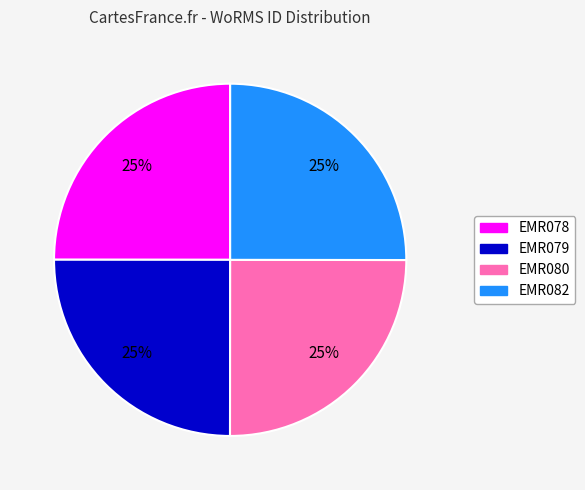

What percentage is the EMR080 slice, to the nearest percent?

25%